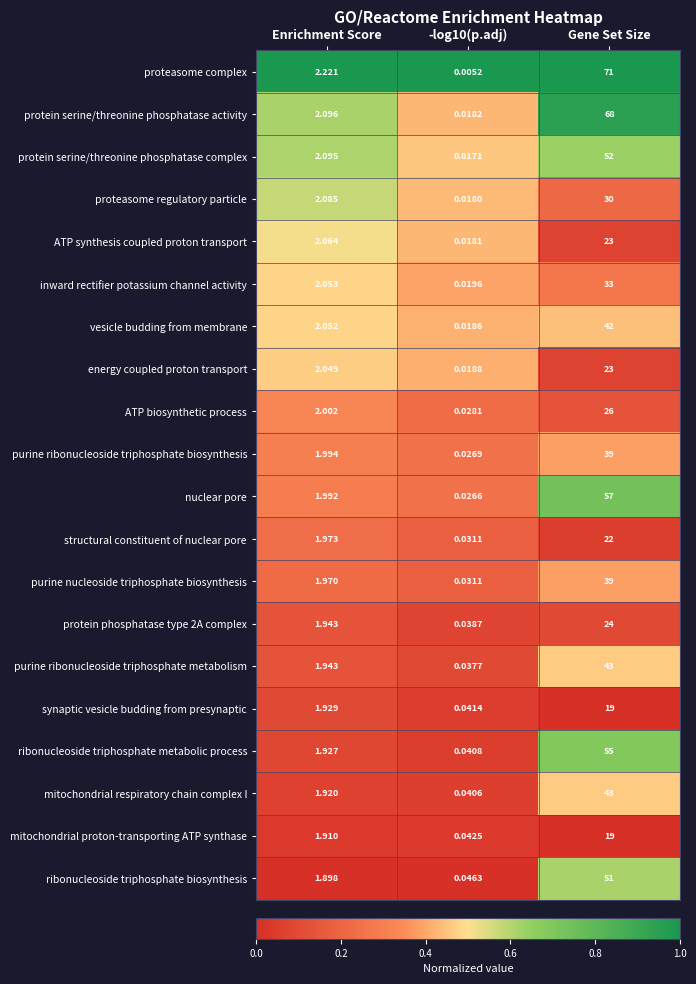

How many series are shown in this chart?

20